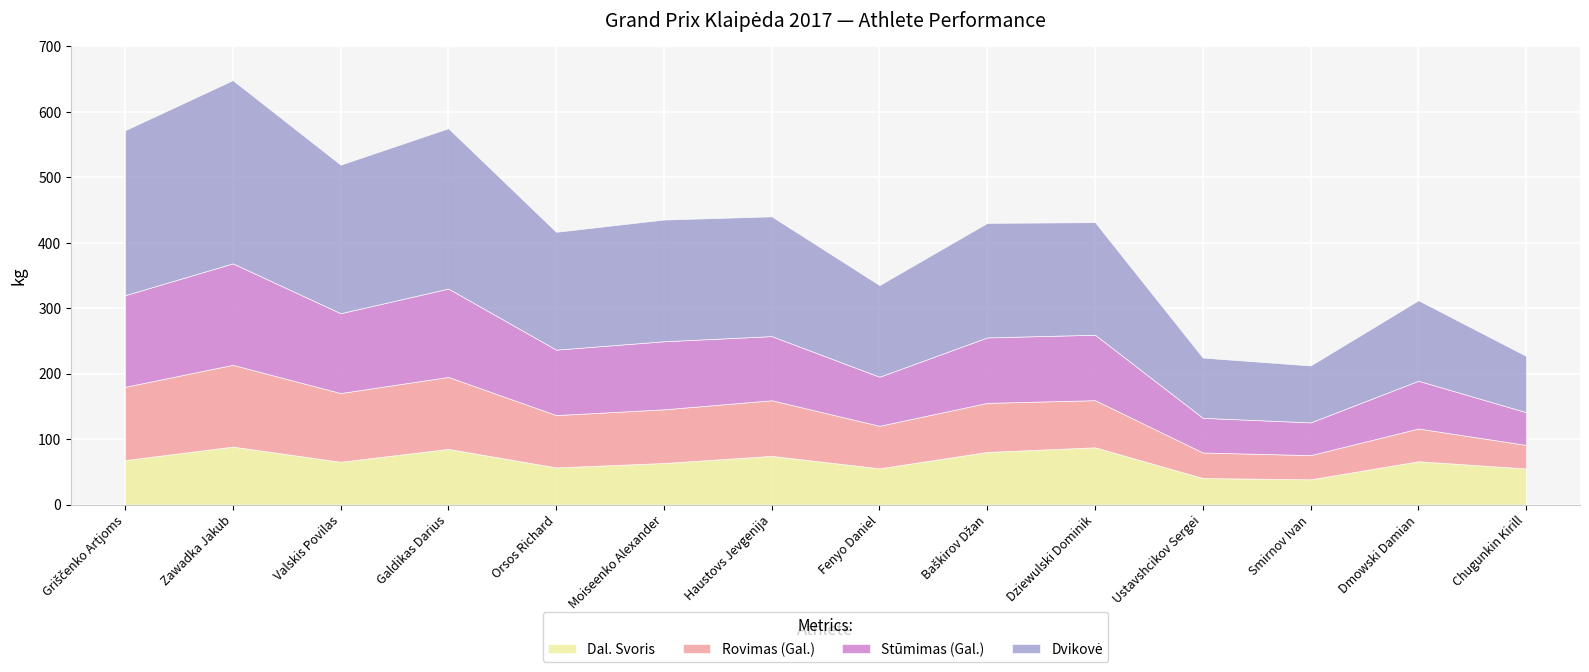

How many interior local valleys does the Dvikovė series have?

4